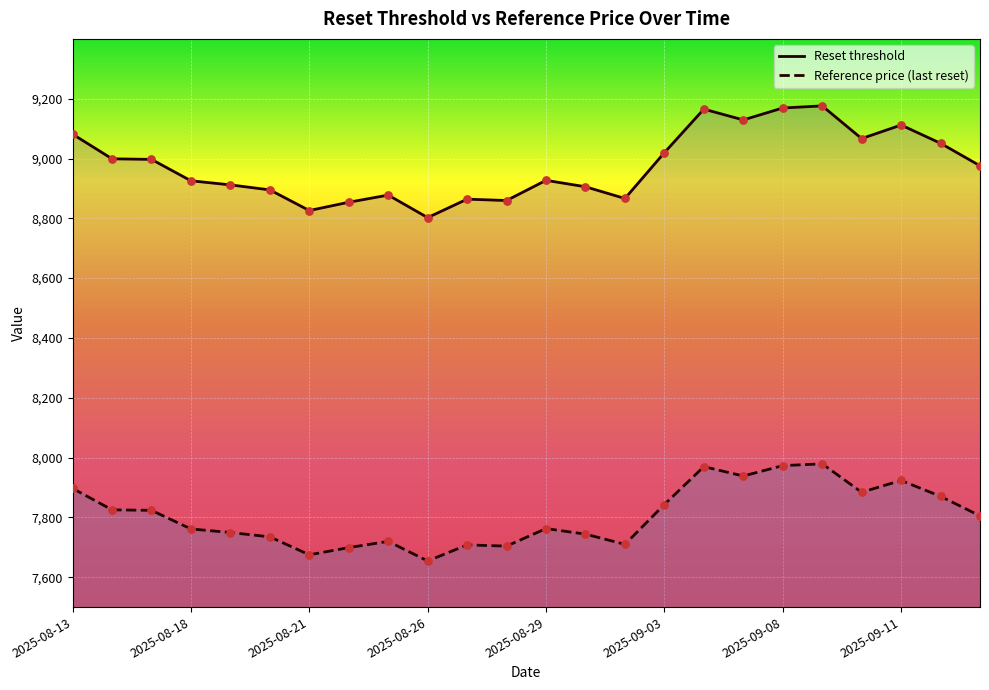

Which series contains the lowest Y value?

Reference price (last reset)